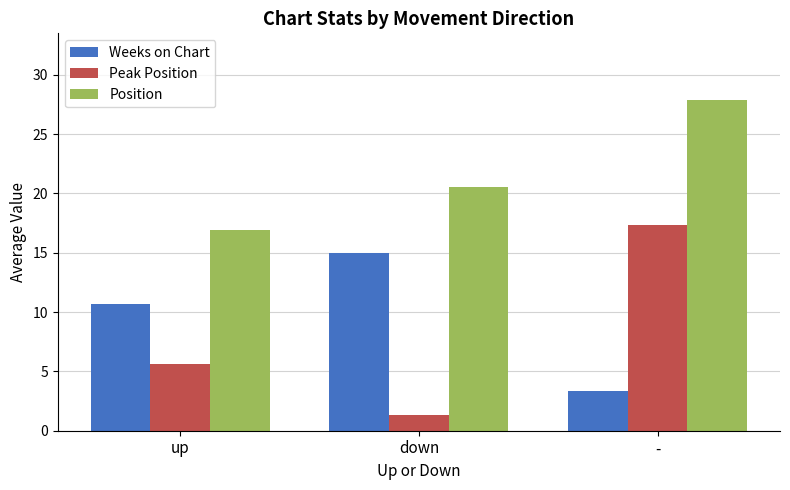

How many data points does each series have?

3